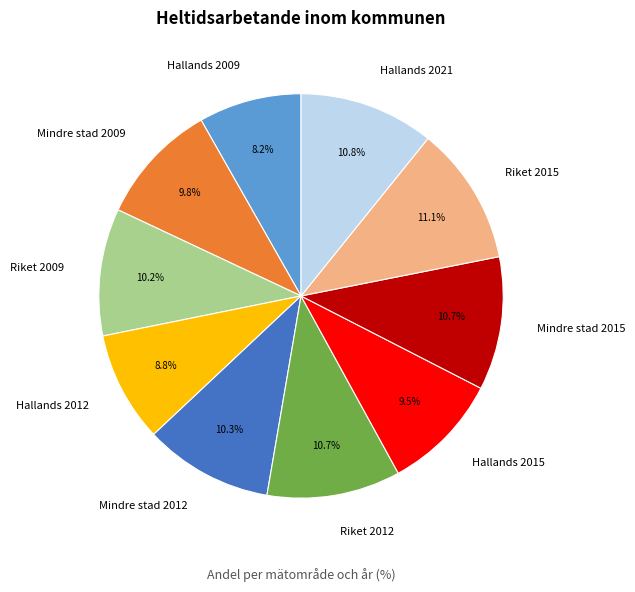

Does Riket 2015 represent more than half of the total?

No